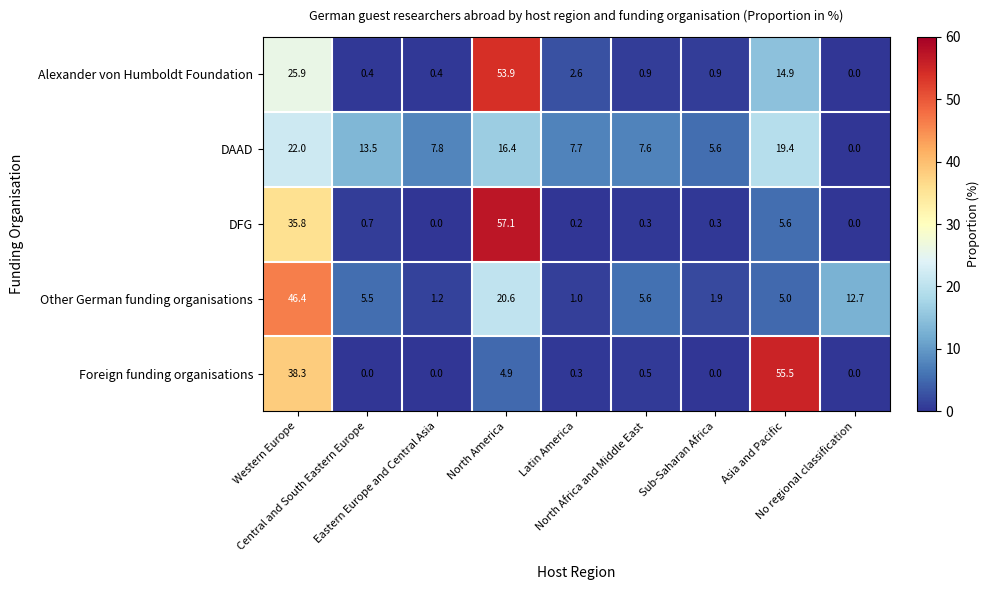

What is the sum of all DAAD values?

100.0